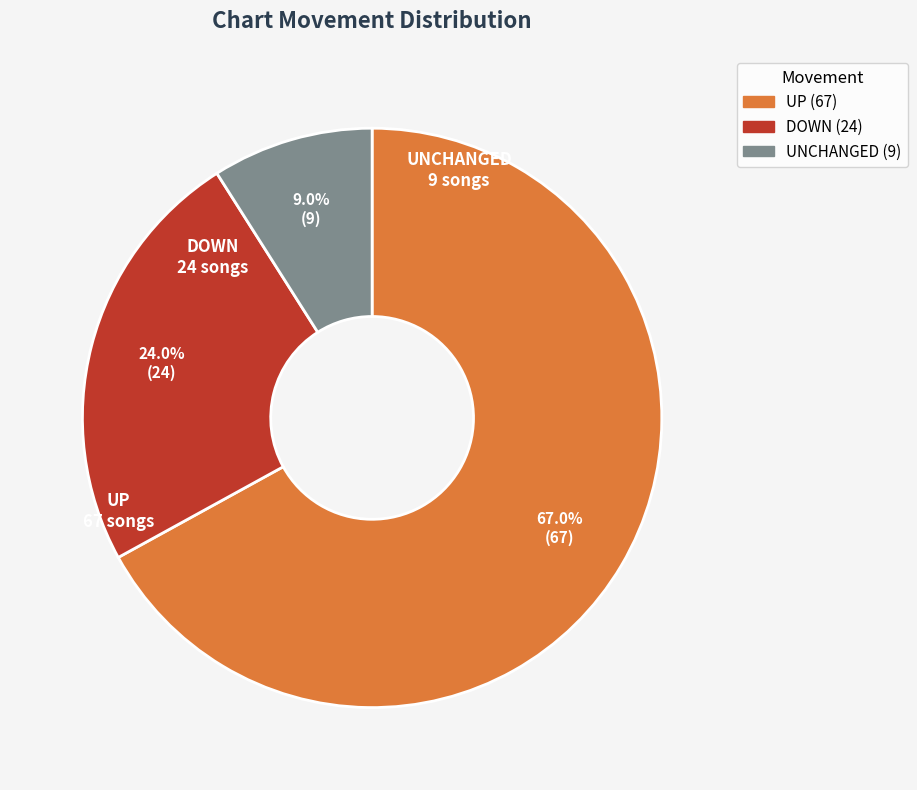

How many segments does this pie chart have?

3